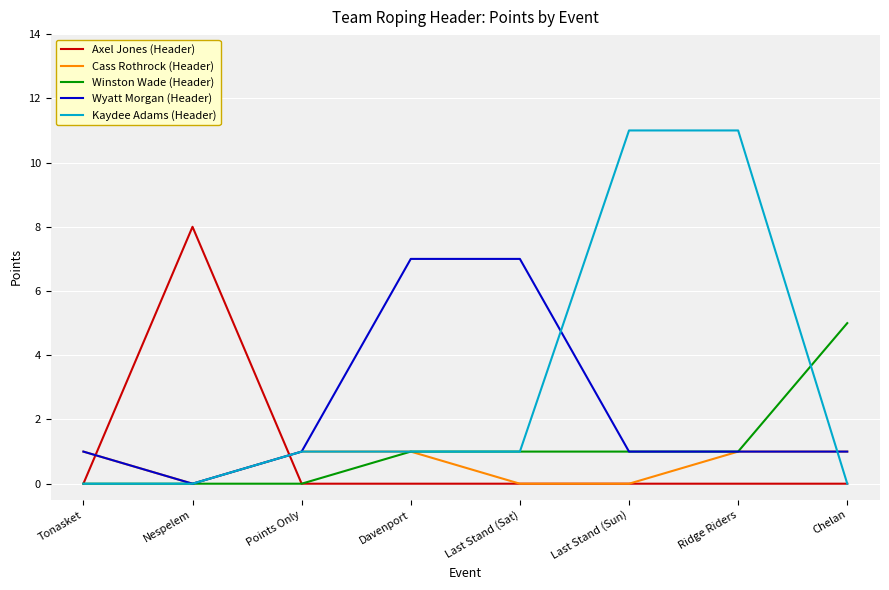

True or false: Axel Jones (Header) and Wyatt Morgan (Header) intersect in this chart.

True